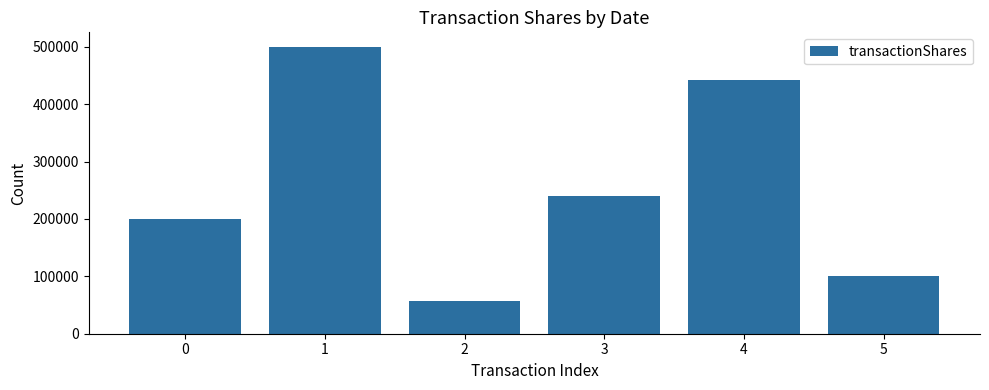

Rank the categories by value from lowest to highest.

2, 5, 0, 3, 4, 1